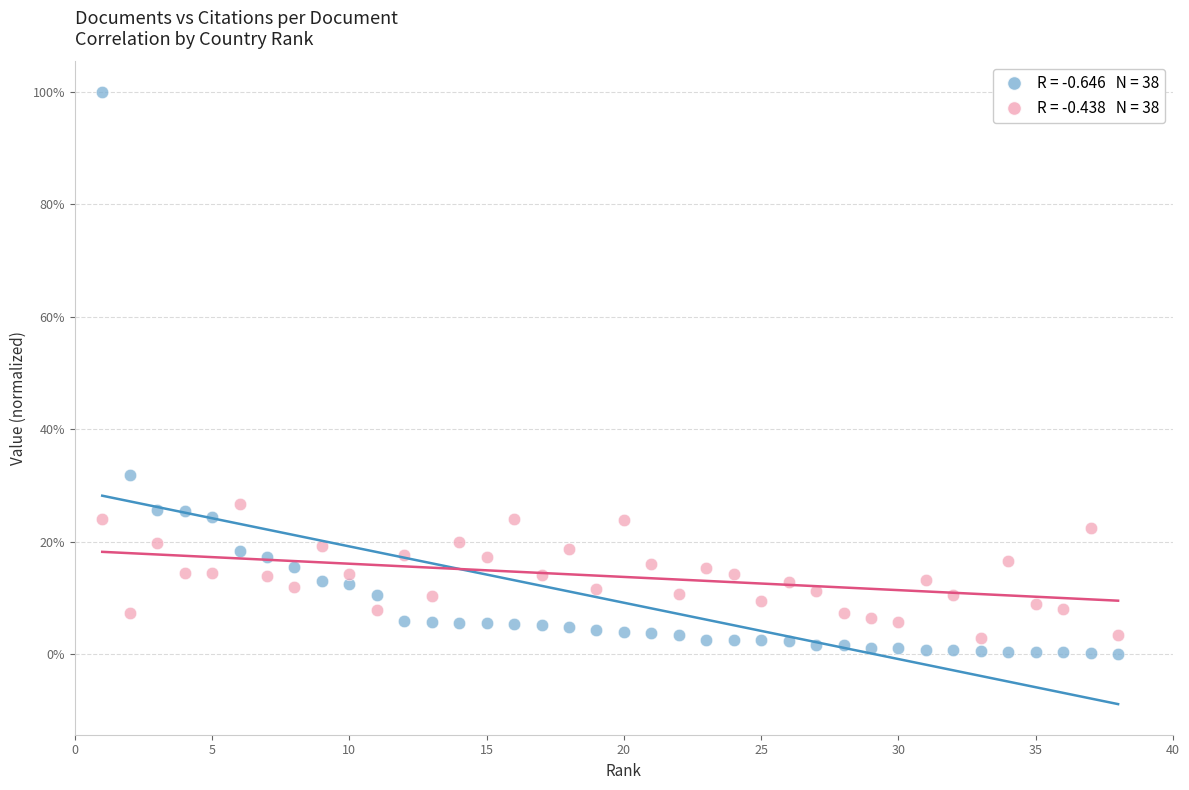

Across all data points, what is the range of Y values (max minus min)?

99.9